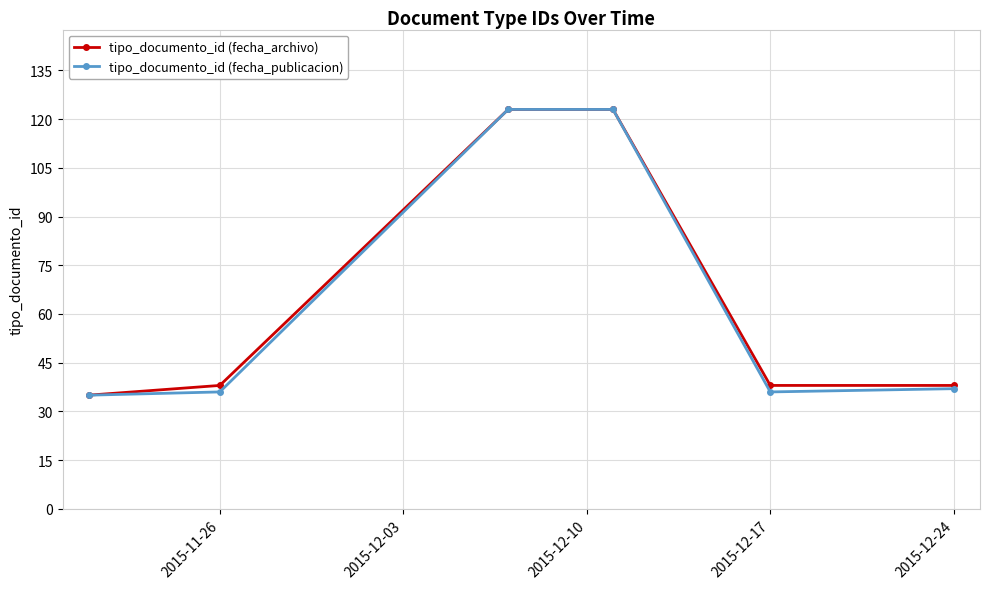

What is the value of the tipo_documento_id (fecha_publicacion) point at the 3rd from the left?

123